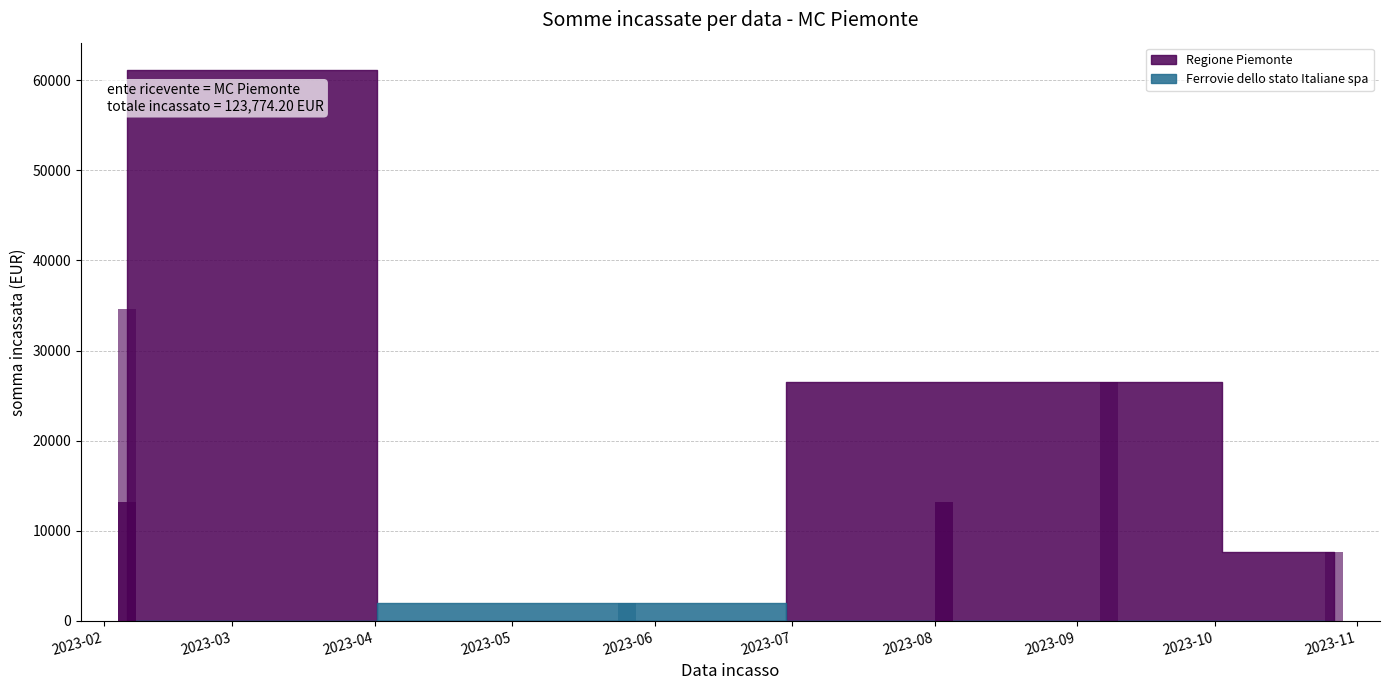

What is the sum of the values at 2023-02-06 and 2023-09-08?

61091.4